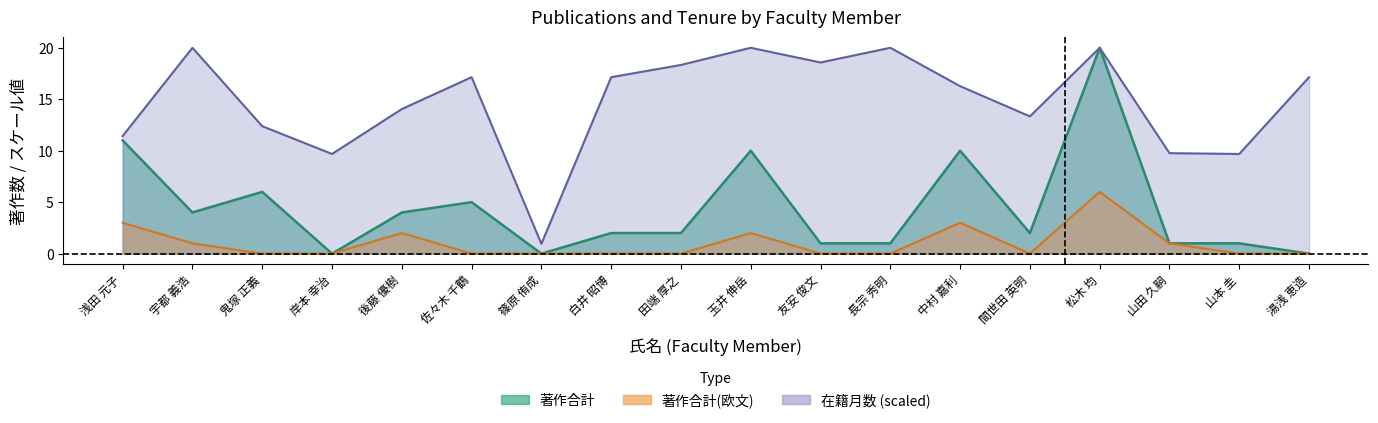

What is the label of the 3rd point from the right?

山田 久嗣